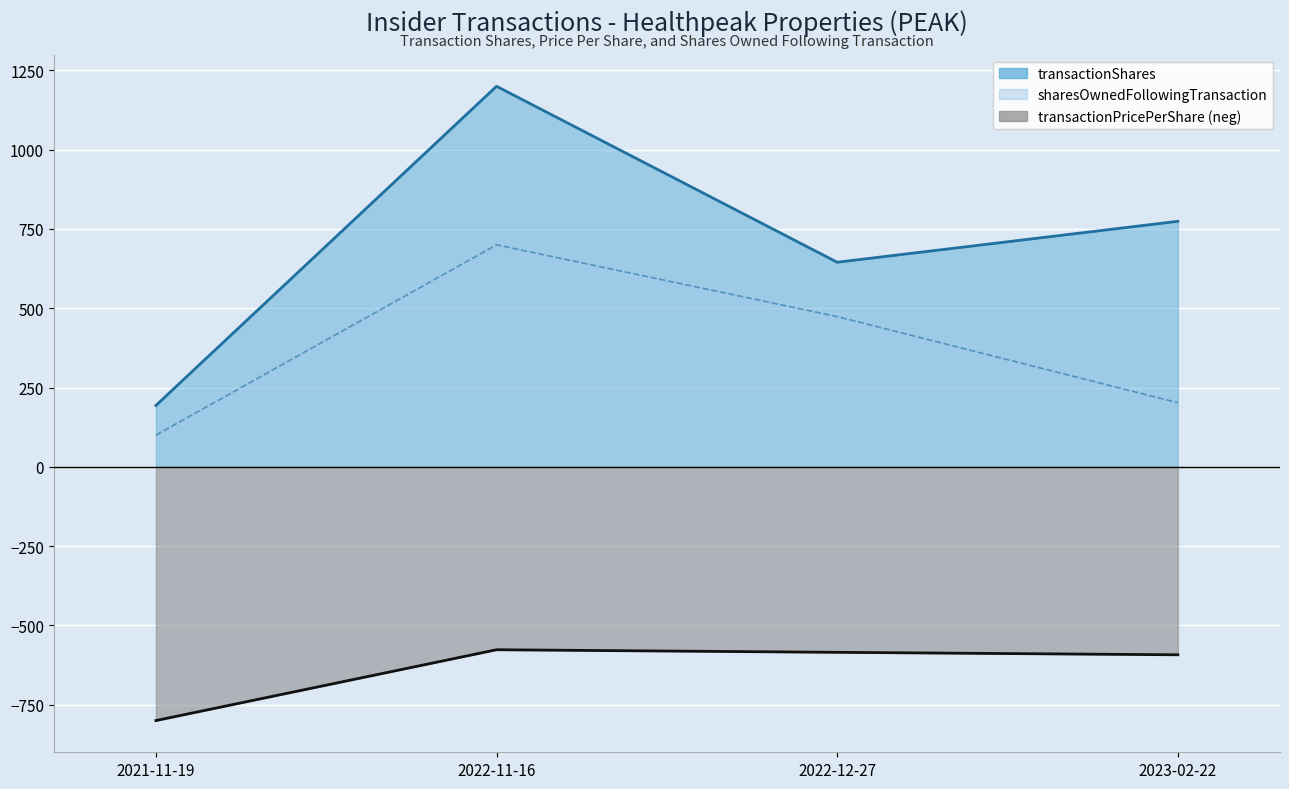

How many data points in sharesOwnedFollowingTransaction are less than 473?

2